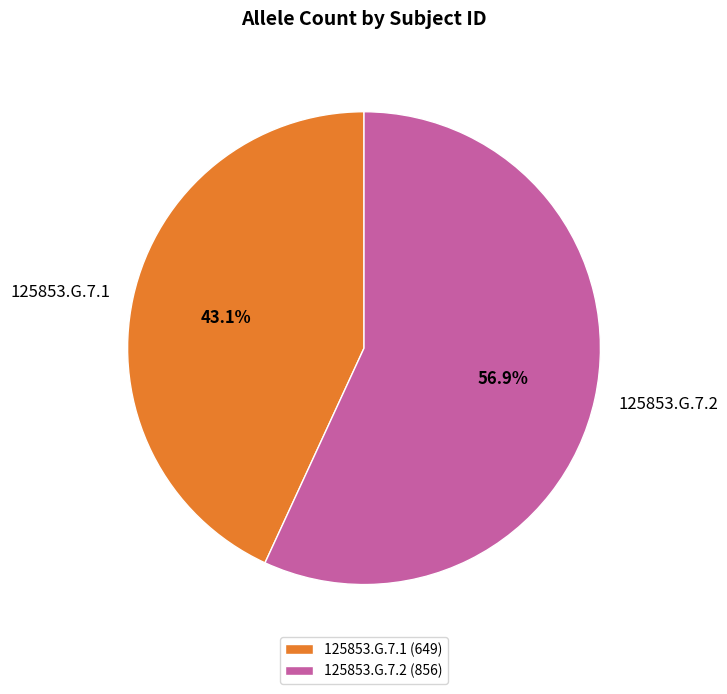

Is the sum of 125853.G.7.2 and 125853.G.7.1 greater than half?

Yes